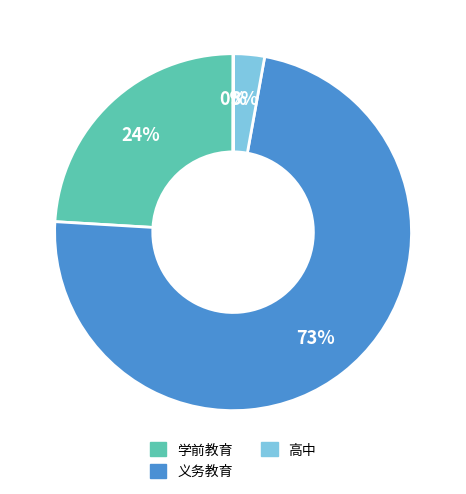

Does any single category account for the majority?

Yes